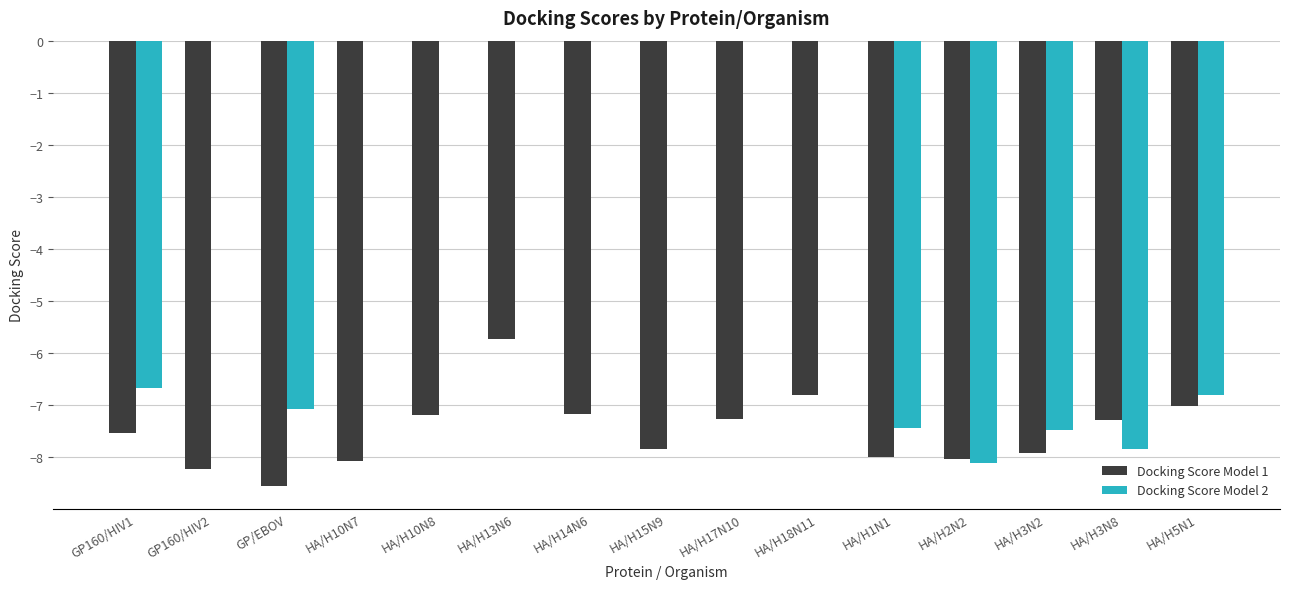

List the series in order of their overall mean, lowest first.

Docking Score Model 1, Docking Score Model 2